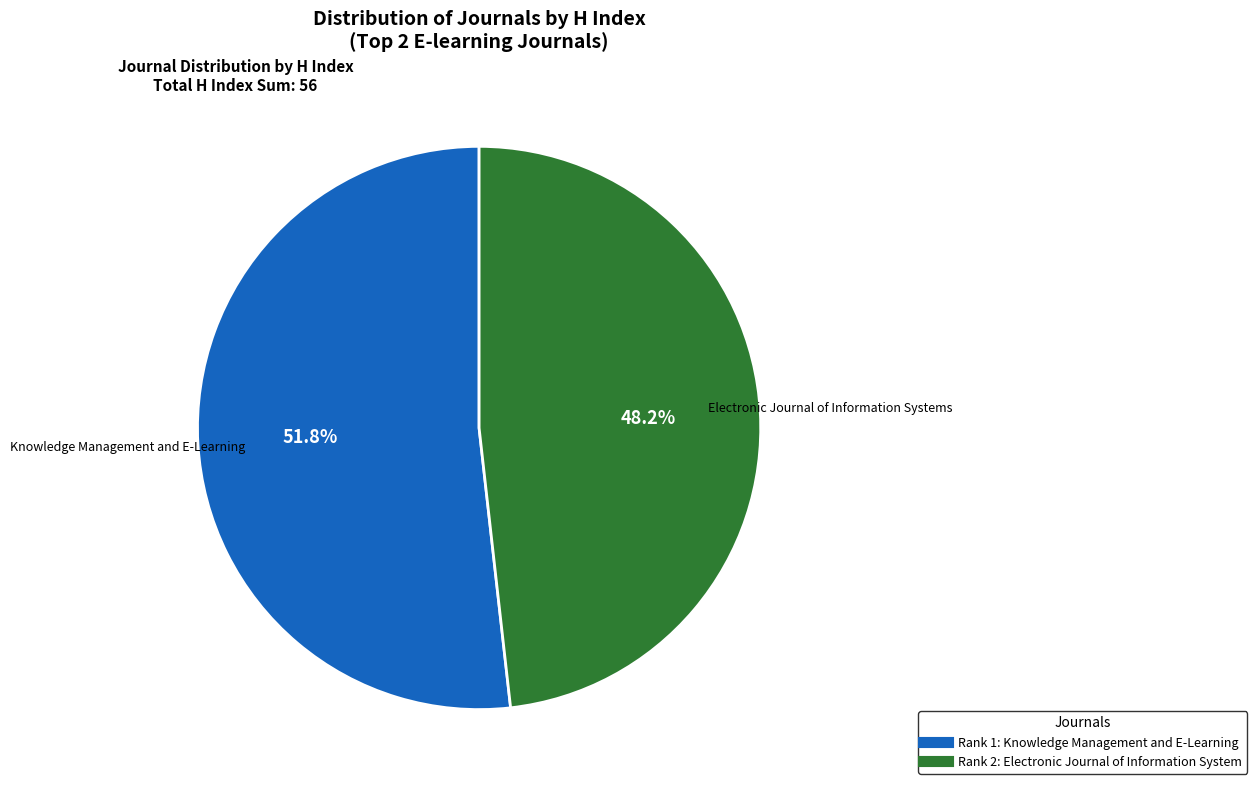

Is there any slice that represents more than half of the pie?

Yes